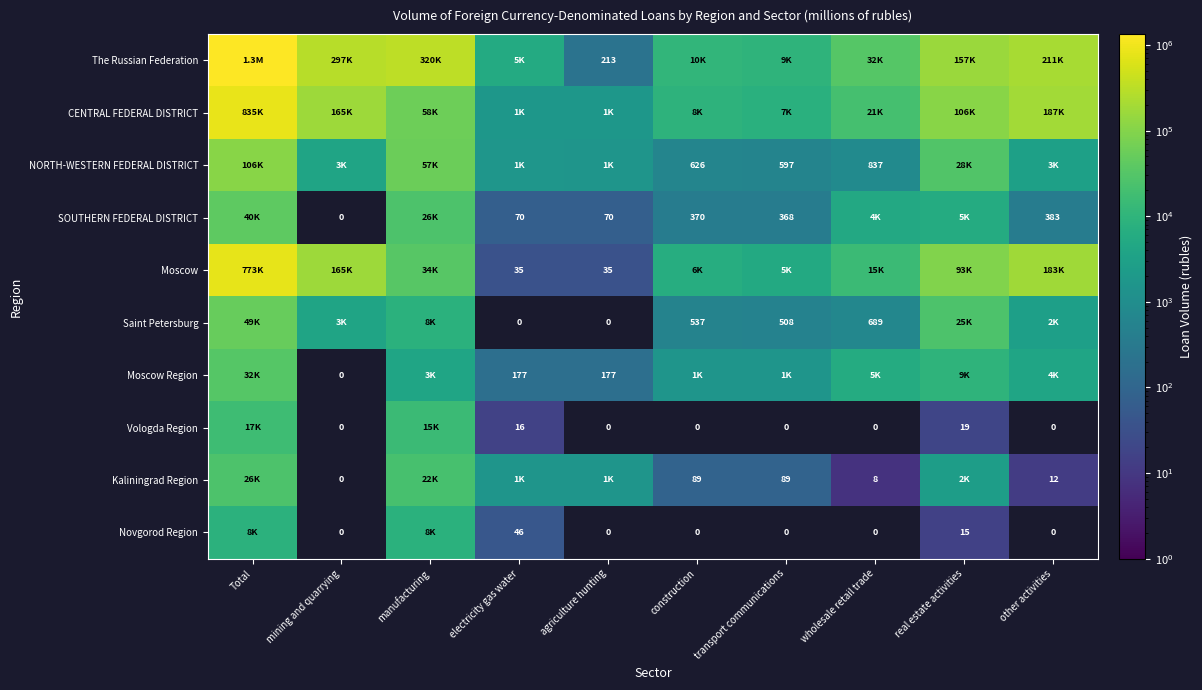

What is the minimum value shown in the chart?

8.0